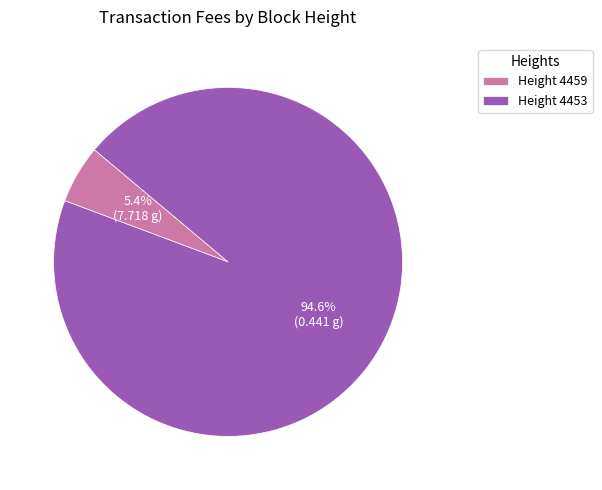

Which slice is the largest?

Height 4453